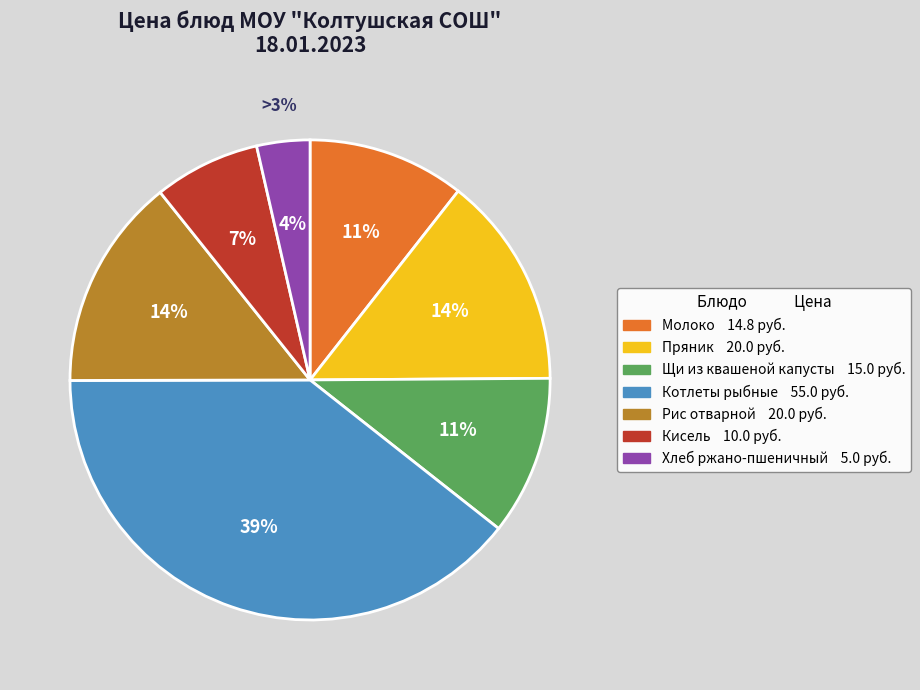

How much of the chart is everything except Щи из квашеной капусты?

89.3%